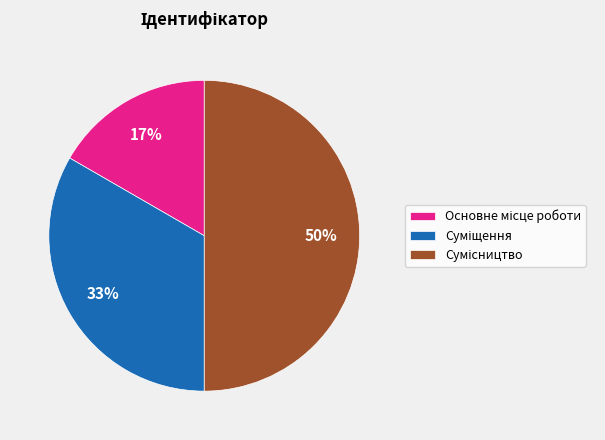

To the nearest percent, what is the difference between the largest and smallest slice percentages?

33%